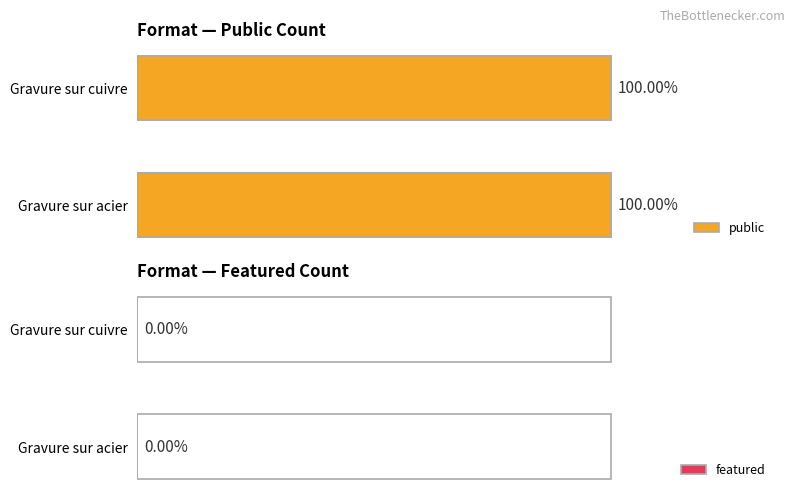

What are all the series names shown in the legend?

public, featured